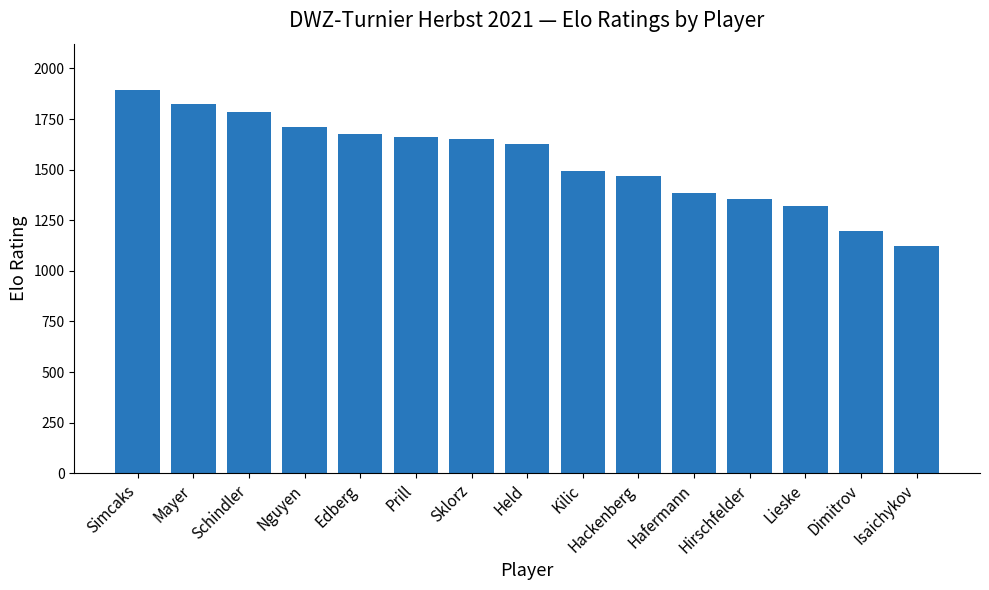

What is the difference between the maximum and minimum values?

773